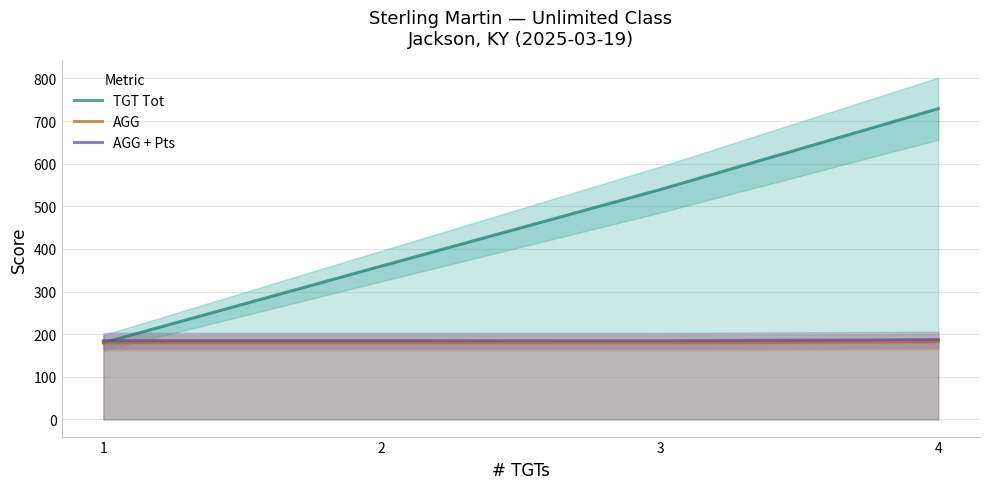

Rank the series by their maximum value, from highest to lowest.

TGT Tot, AGG + Pts, AGG